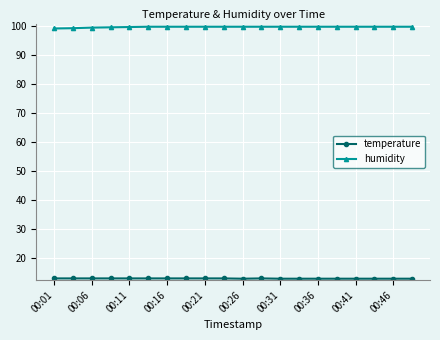

What is the sum of all humidity values?

1996.3